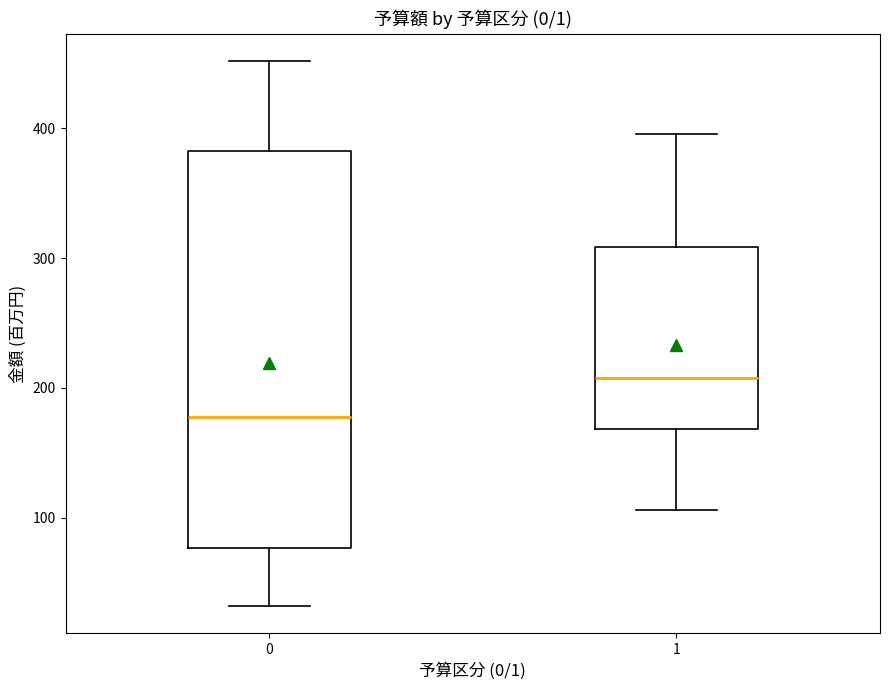

Where is the upper edge of the box at x = 0 on the y-axis? The values are not printed on the chart, so give them approximately, as read against the axis.

380